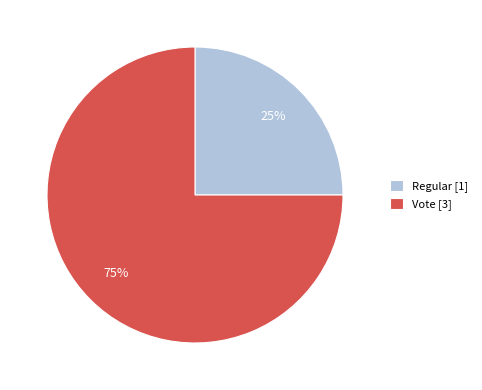

How many slices are in this pie chart?

2